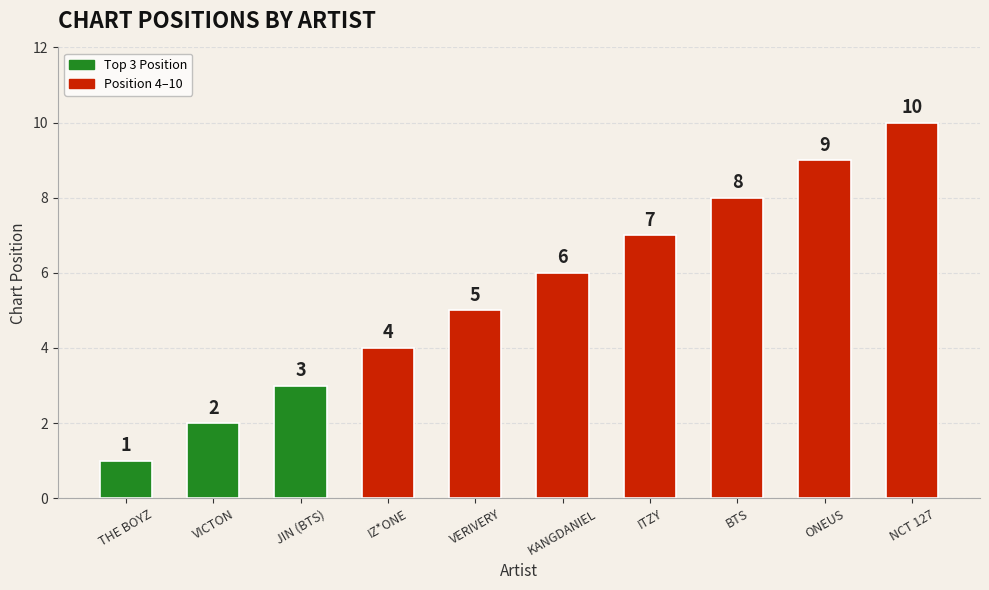

Between ITZY and BTS, which is larger?

BTS